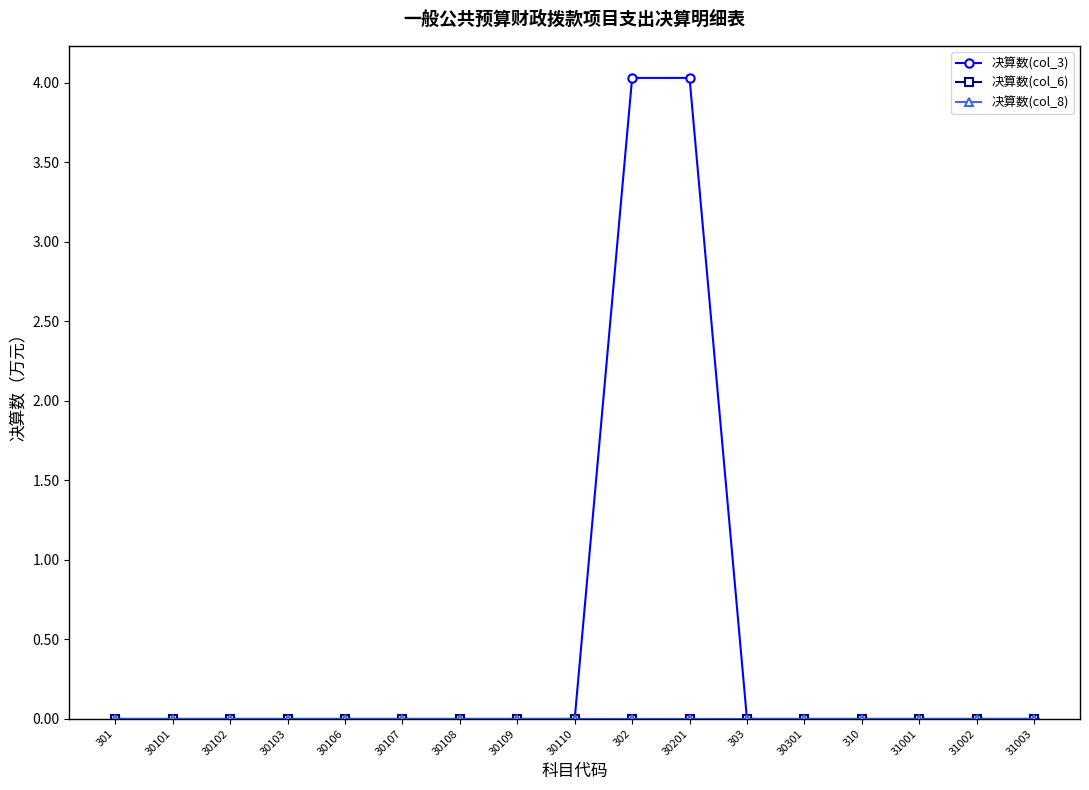

What is the label of the 2nd point from the left?

30101